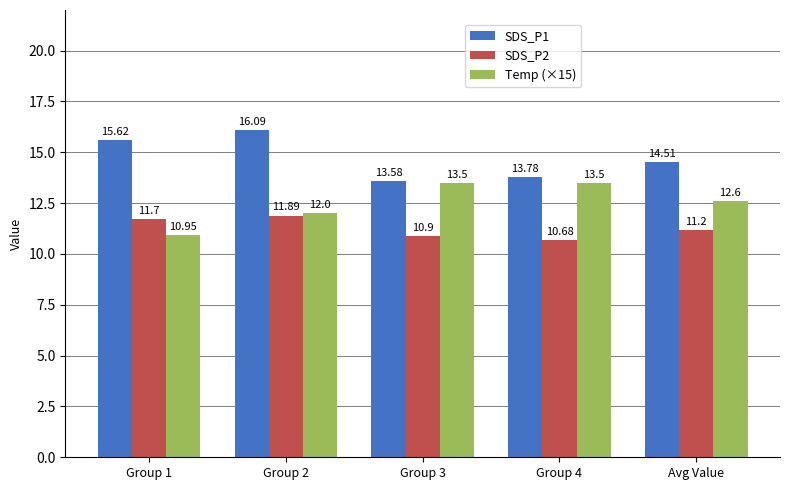

At Group 1, list the series in order from smallest to largest.

Temp (×15), SDS_P2, SDS_P1